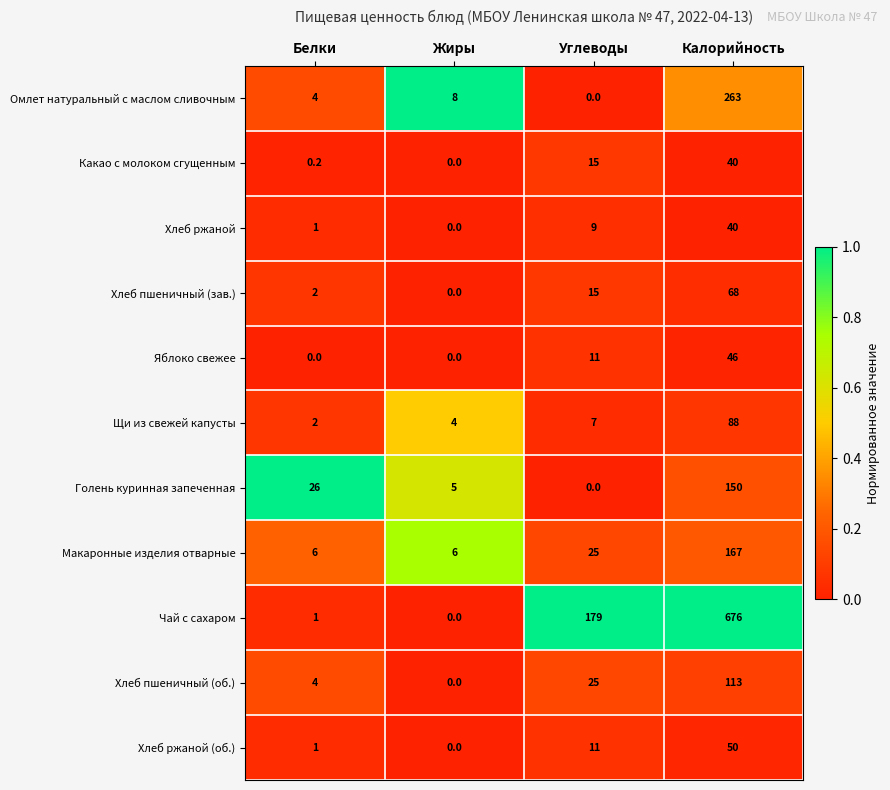

Which series has the widest spread of values?

Чай с сахаром